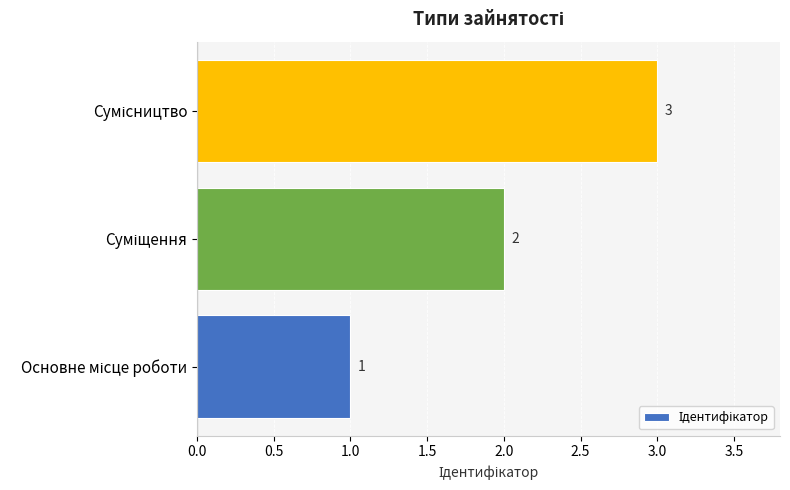

What is the greatest value displayed?

3